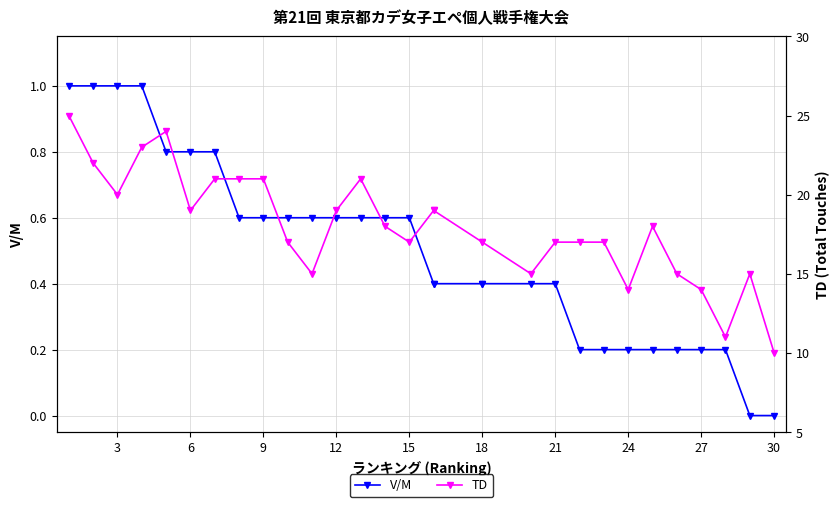

True or false: V/M has more than 2 points higher than both neighbors.

False